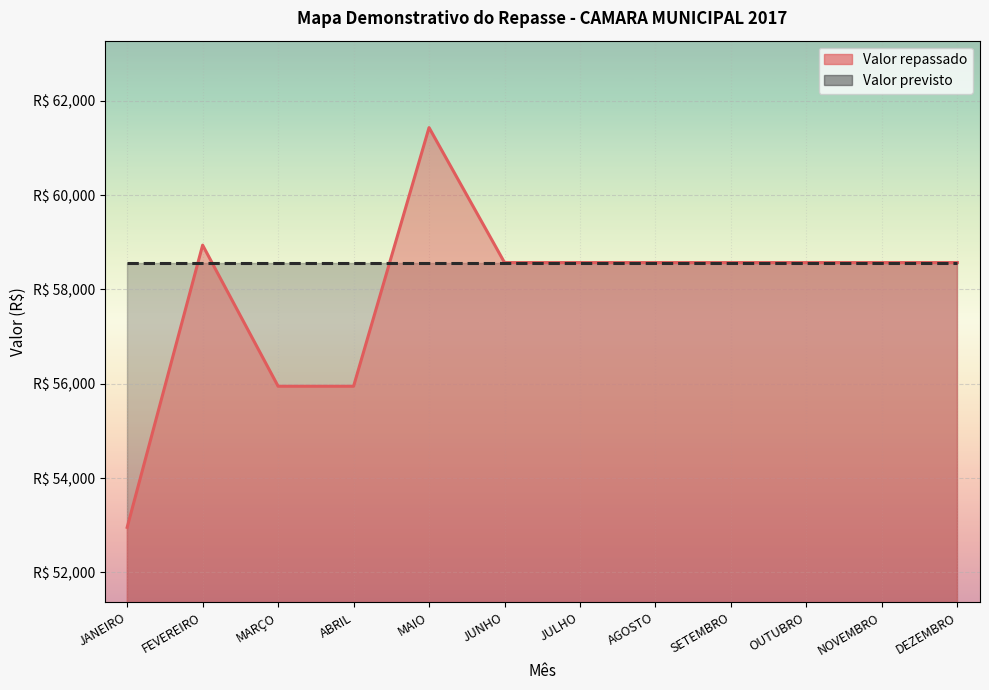

What is the value of the 2nd point from the left?

58937.5